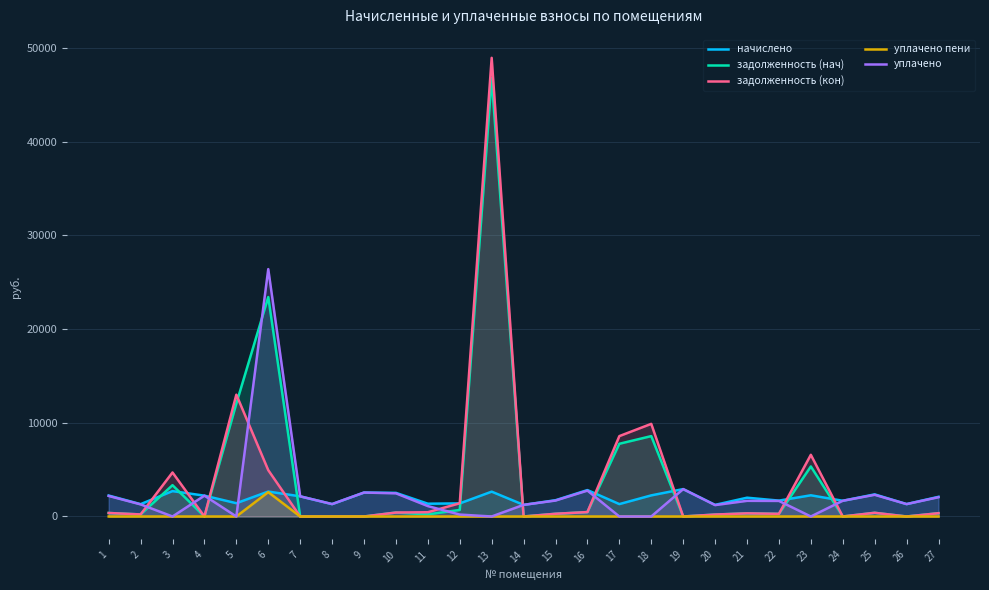

What is the spread (max minus min) of values at 18?

9885.3